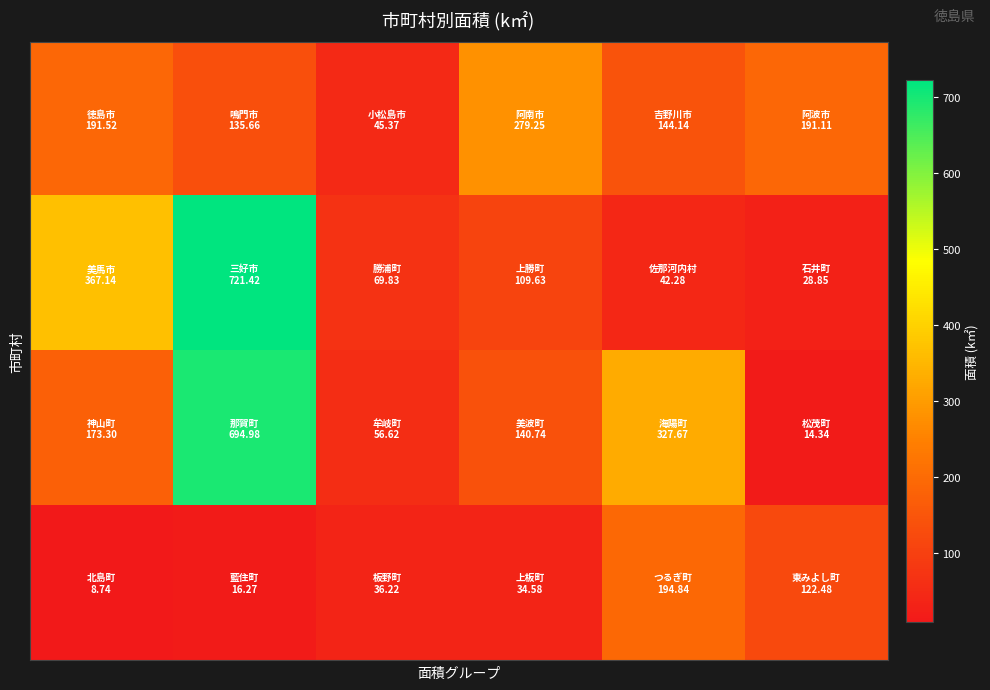

At how many categories does at least one series exceed 570?

1